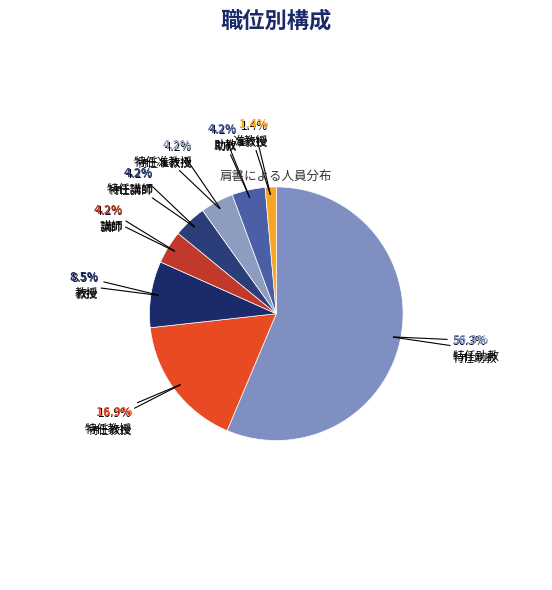

Which has a higher value, 特任准教授 or 特任教授?

特任教授